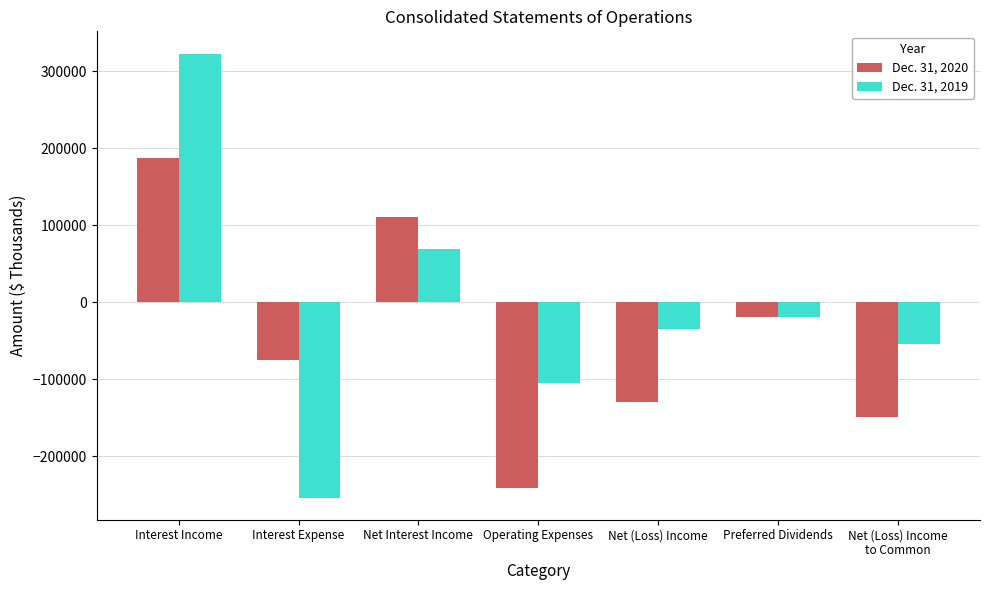

What position from the right is Preferred Dividends?

2